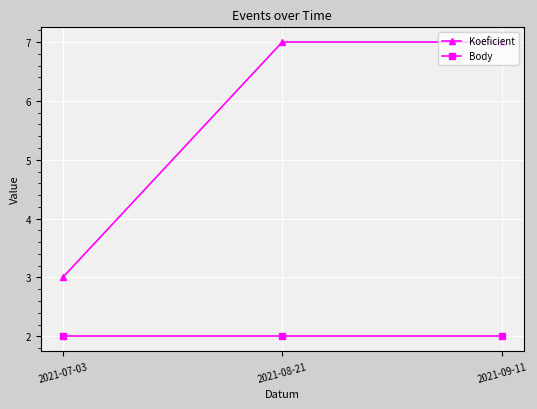

What is the label of the 2nd point from the right?

2021-08-21